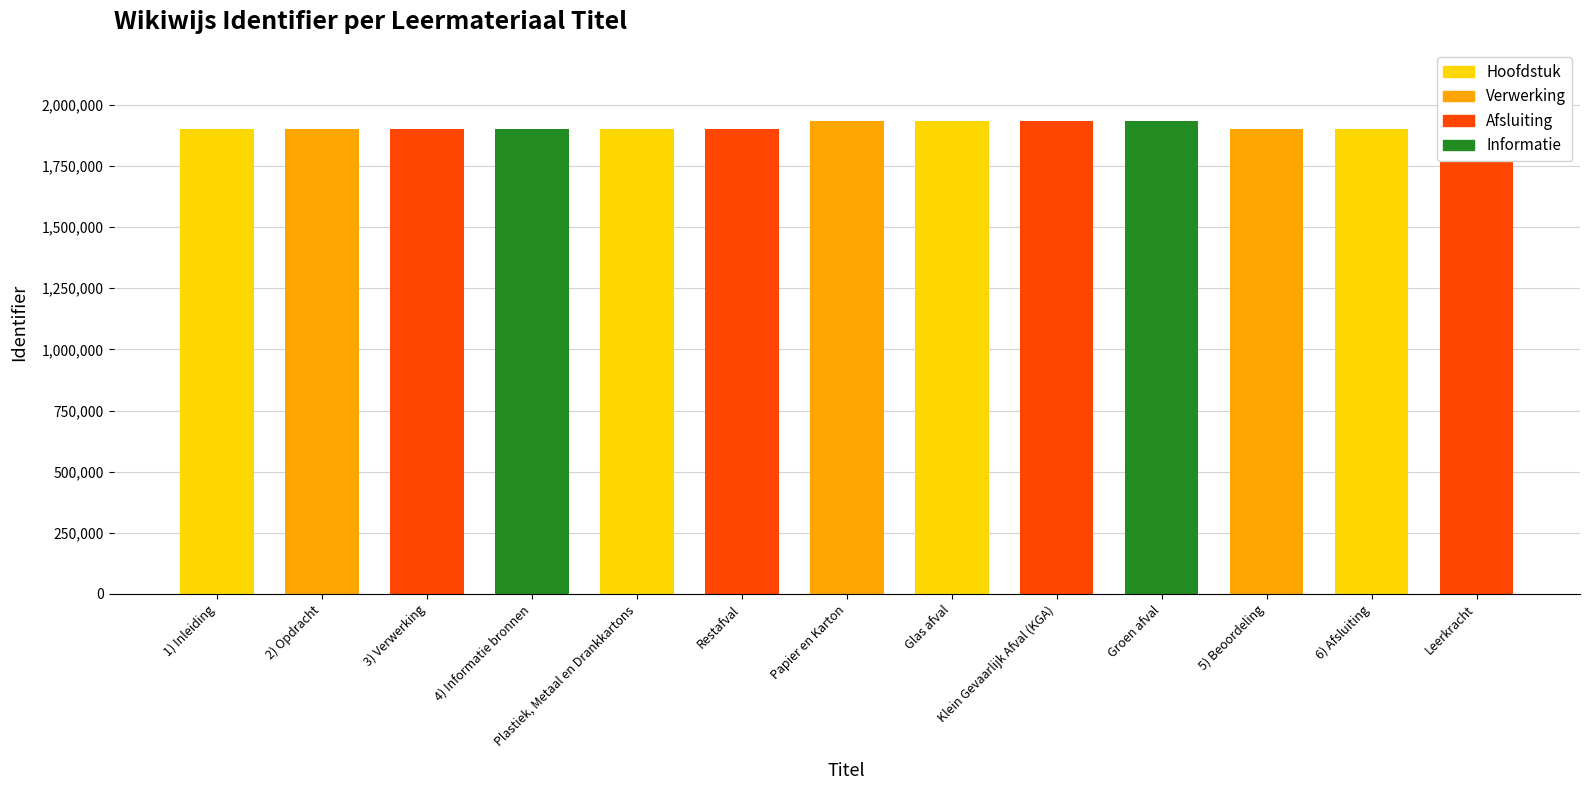

How many categories are shown in the chart?

13